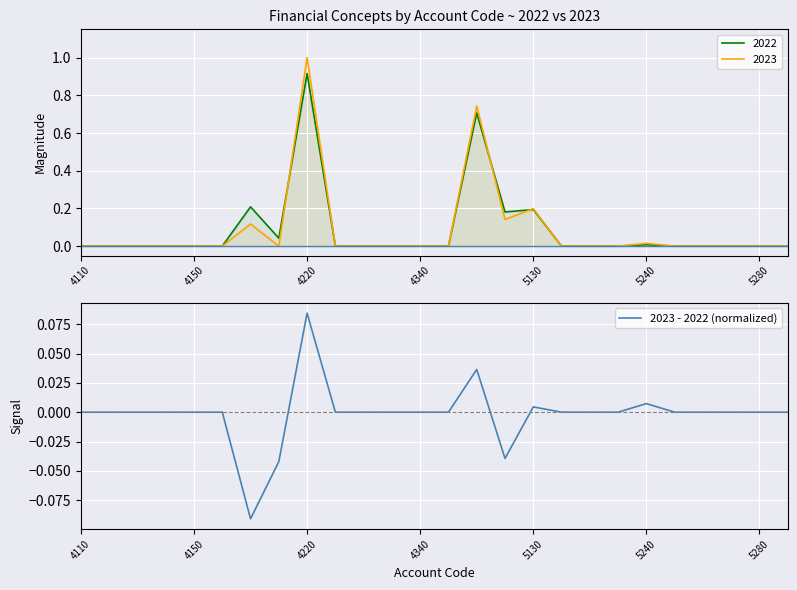

Which category has the highest value in the 2023 - 2022 (normalized) series?

4220